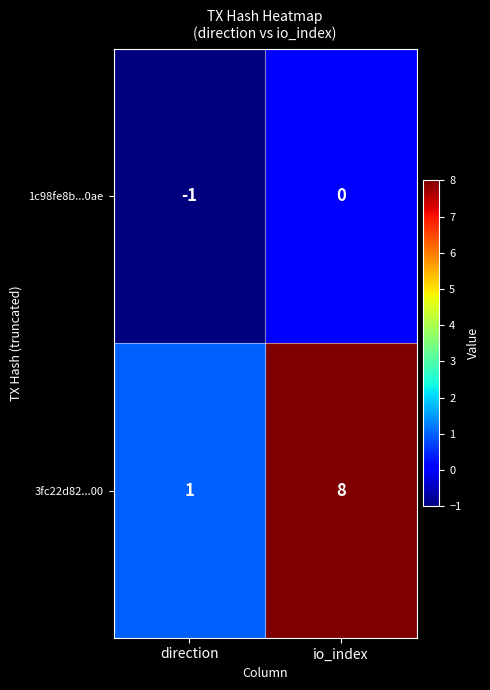

At which category does the chart reach its minimum across all series?

direction